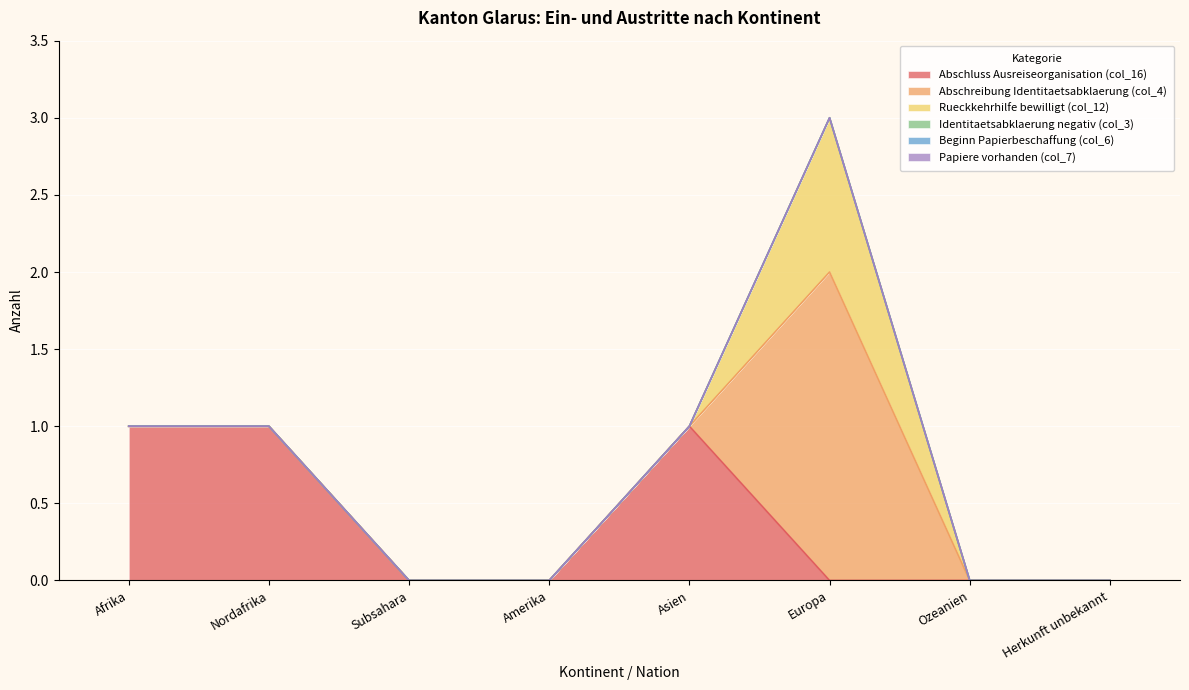

What is the label of the 6th point from the left?

Europa